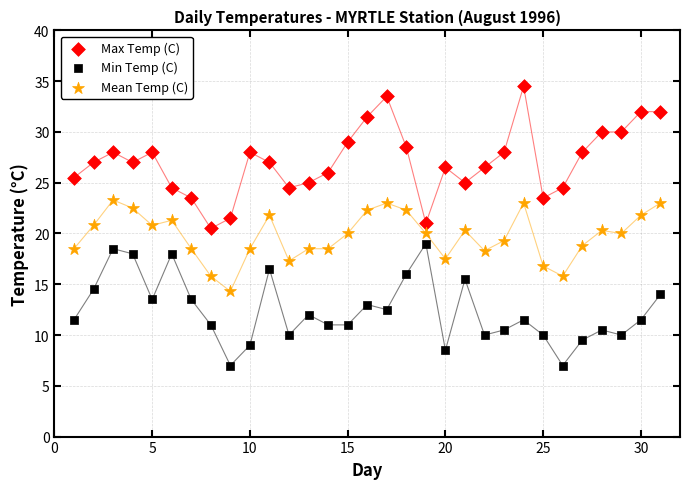

Across all data points, what is the range of X values (max minus min)?

30.0